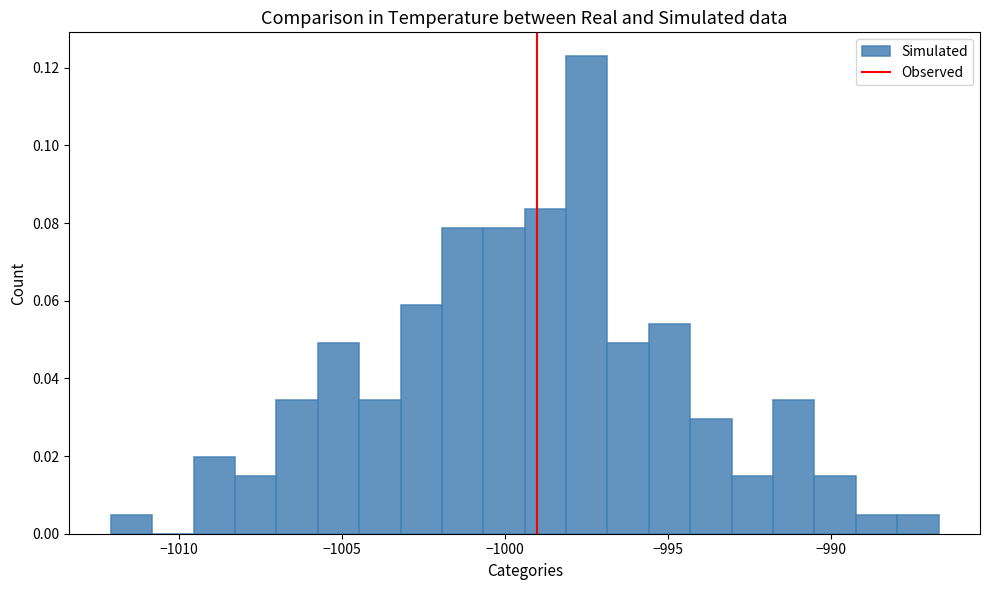

Around what value on the x-axis is the tallest bar? Give the approximate position of its centre, as read against the axis.

-997.5